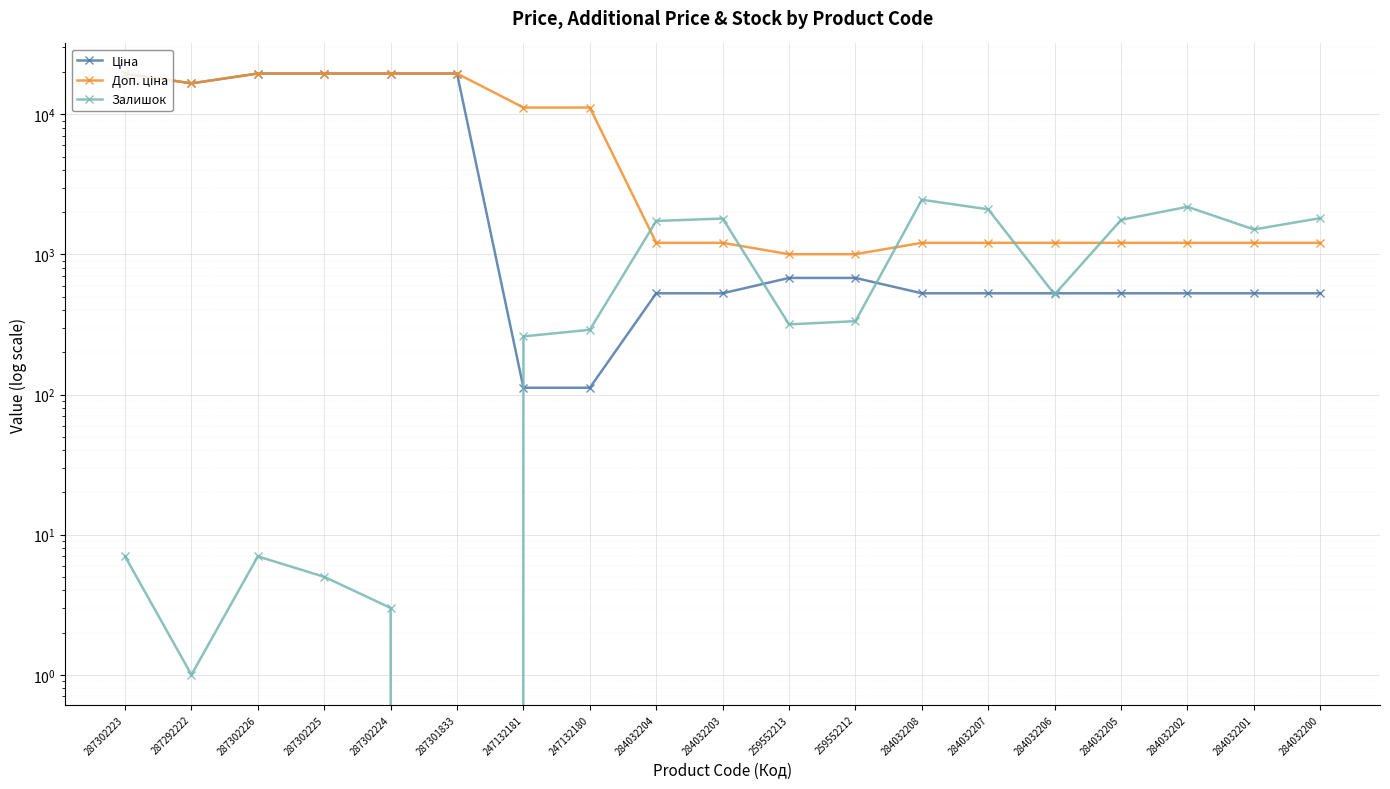

How many lines are shown in the chart?

3